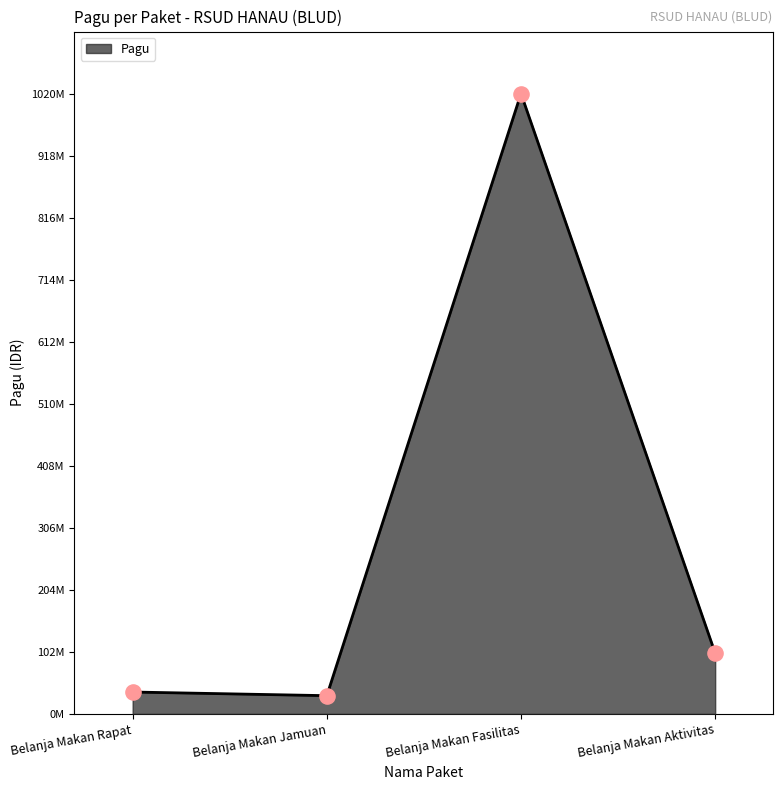

What is the ratio of the value at Belanja Makan Jamuan to the value at Belanja Makan Aktivitas?

0.3